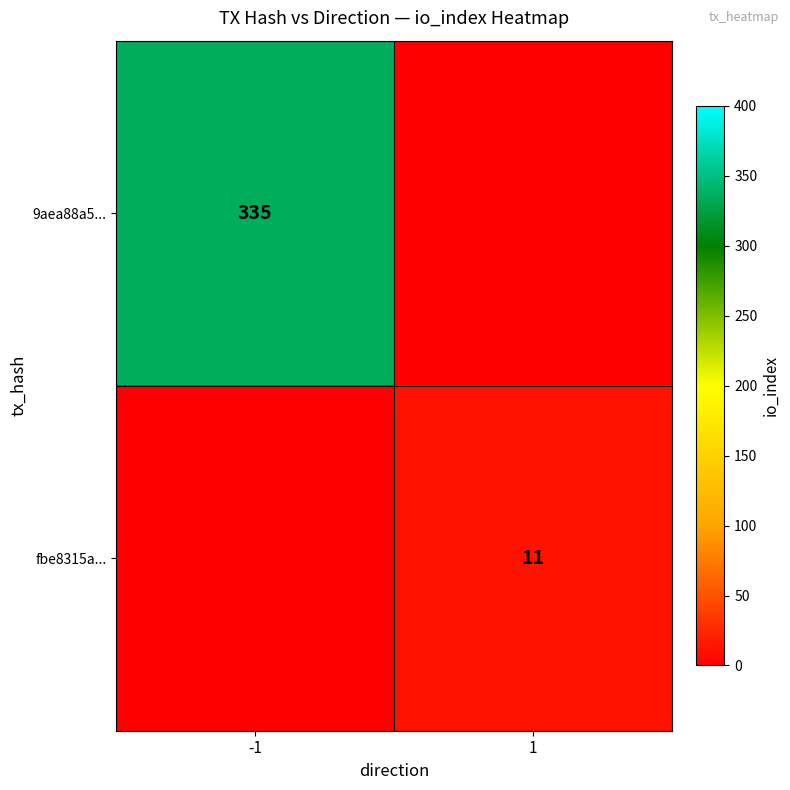

The fbe8315a... series shows 6 at 1. True or false?

False